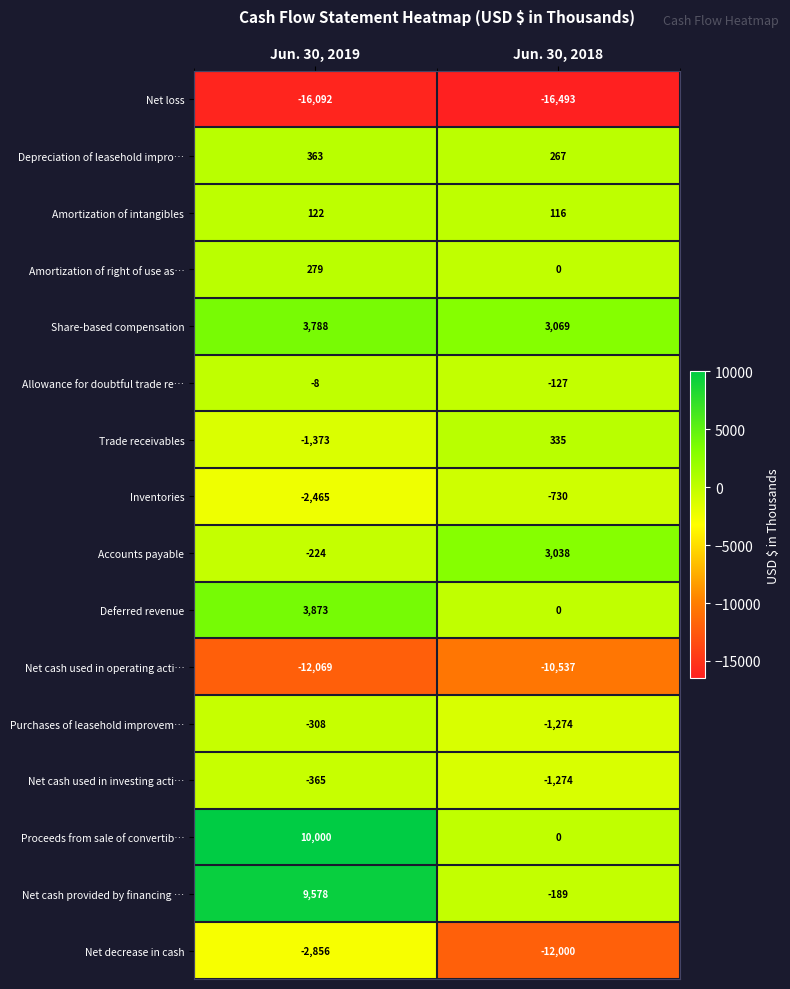

What is the lowest value of the Inventories series?

-2465